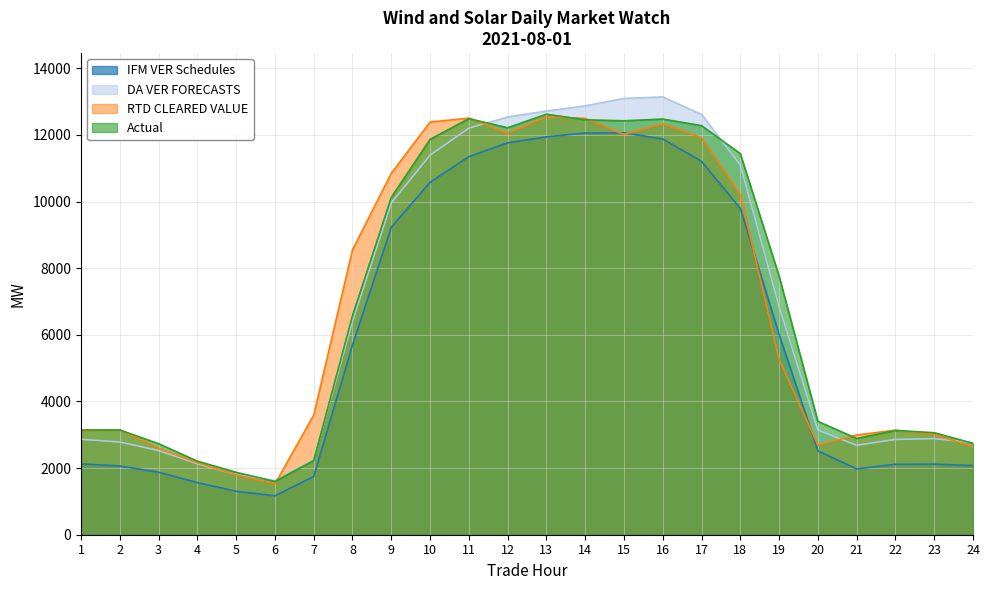

True or false: DA VER FORECASTS has a value of 1694.1 at 20.

False